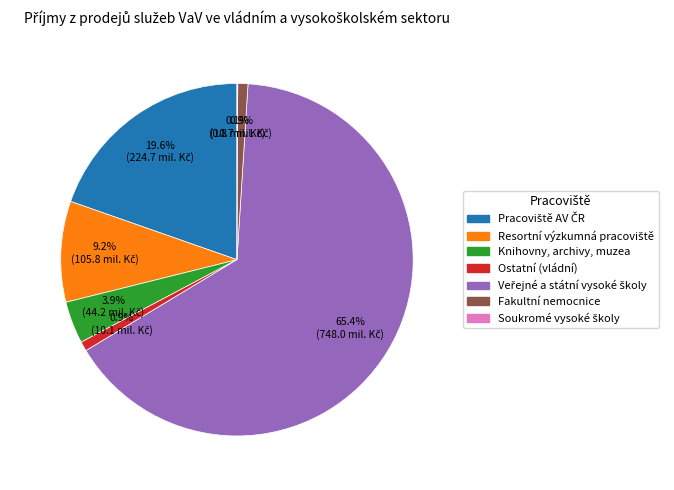

Is there a majority slice in this chart?

Yes